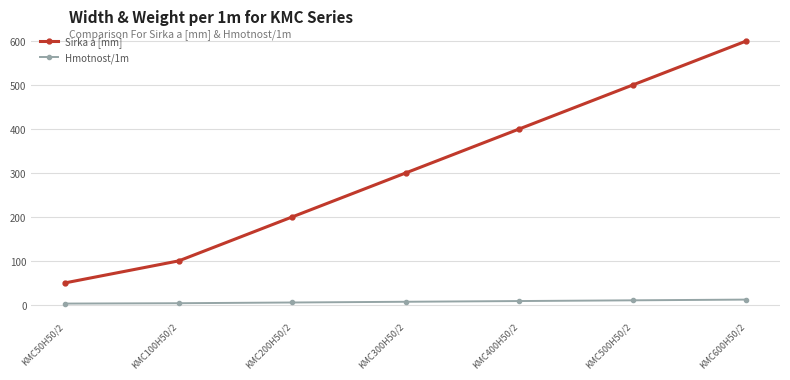

The value of Sirka a [mm] at KMC500H50/2 is 500.0. True or false?

True